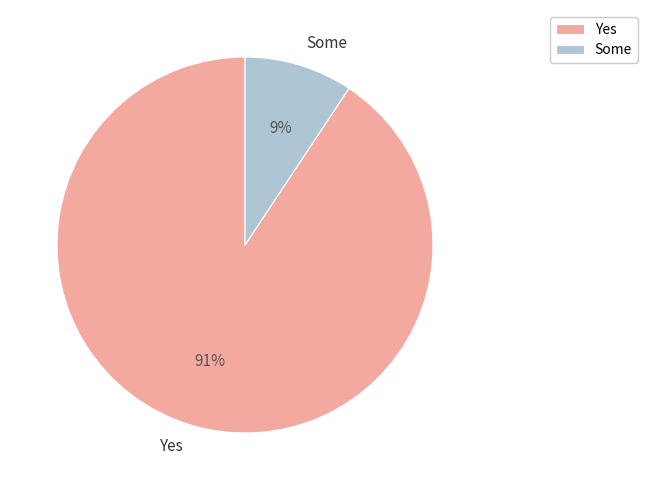

True or false: Yes accounts for 91% of the total.

True